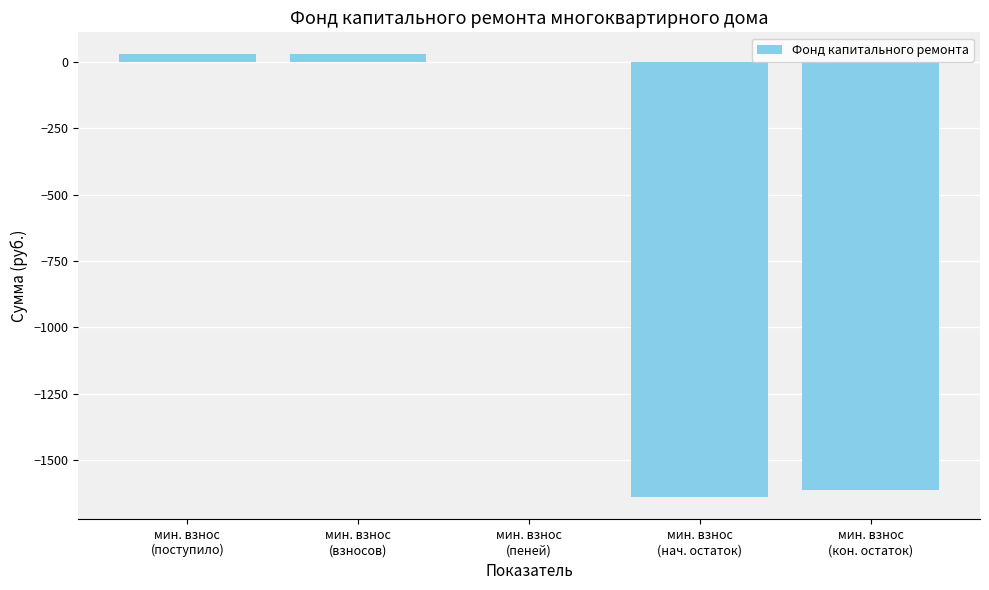

Which has a higher value, мин. взнос
(кон. остаток) or мин. взнос
(поступило)?

мин. взнос
(поступило)